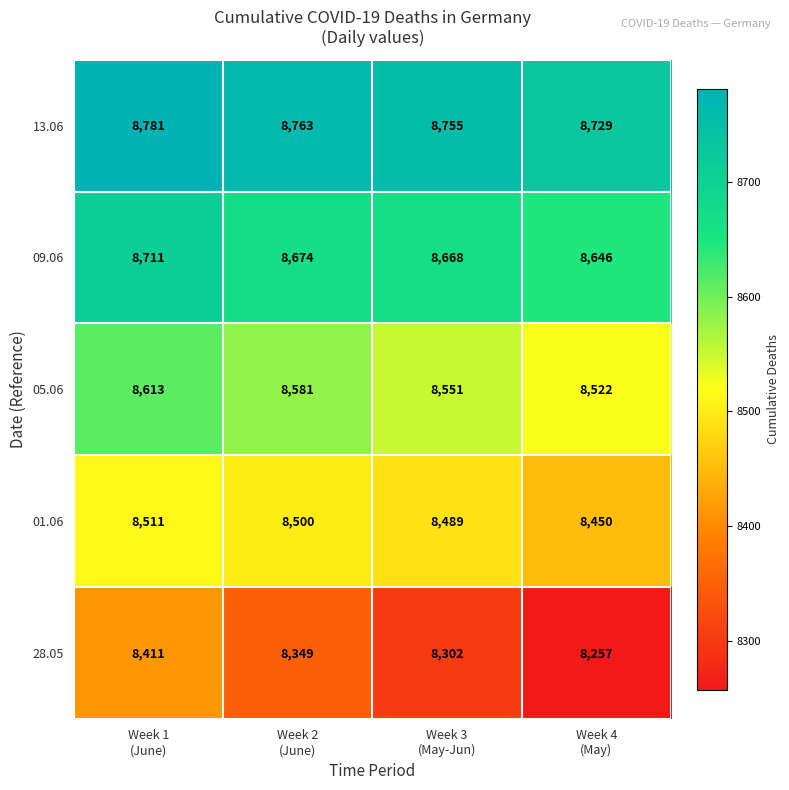

Reading left to right, what are all the values shown in this chart?

13.06: 8781	8763	8755	8729
09.06: 8711	8674	8668	8646
05.06: 8613	8581	8551	8522
01.06: 8511	8500	8489	8450
28.05: 8411	8349	8302	8257